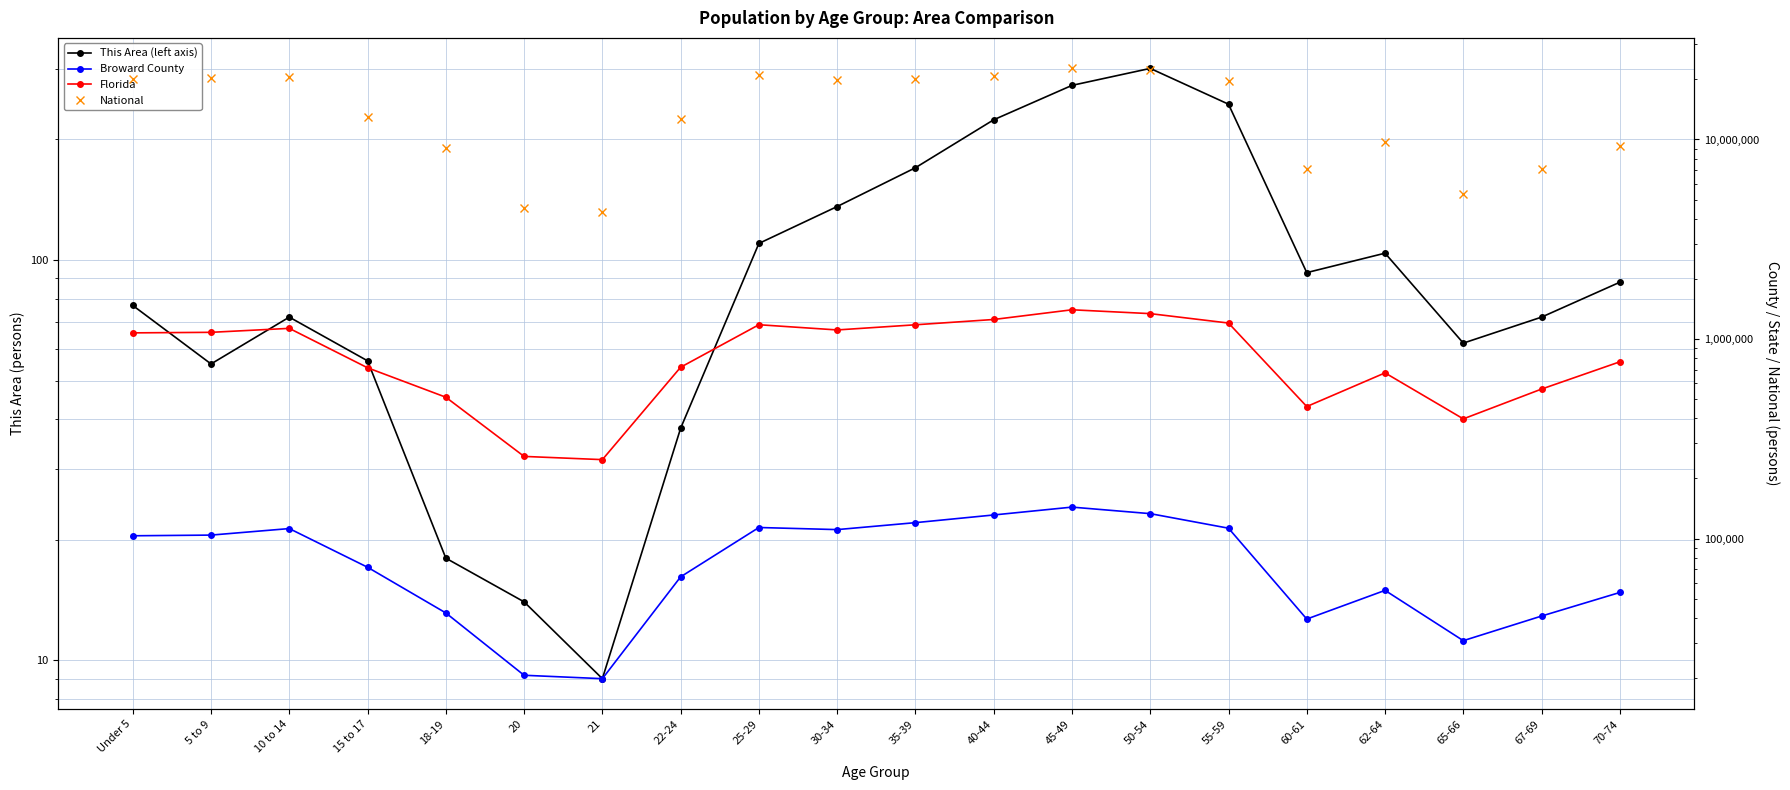

Is this an area chart (filled region under the line)?

No